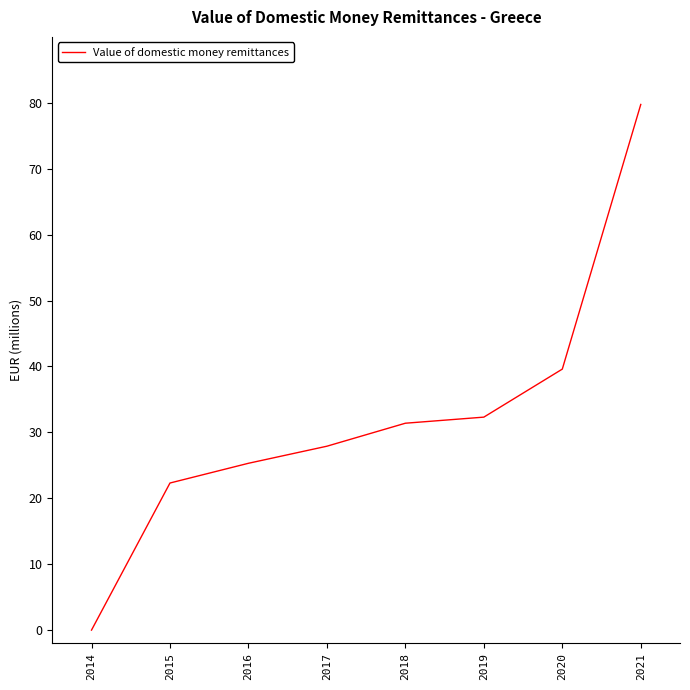

Does the chart have visible grid lines?

No